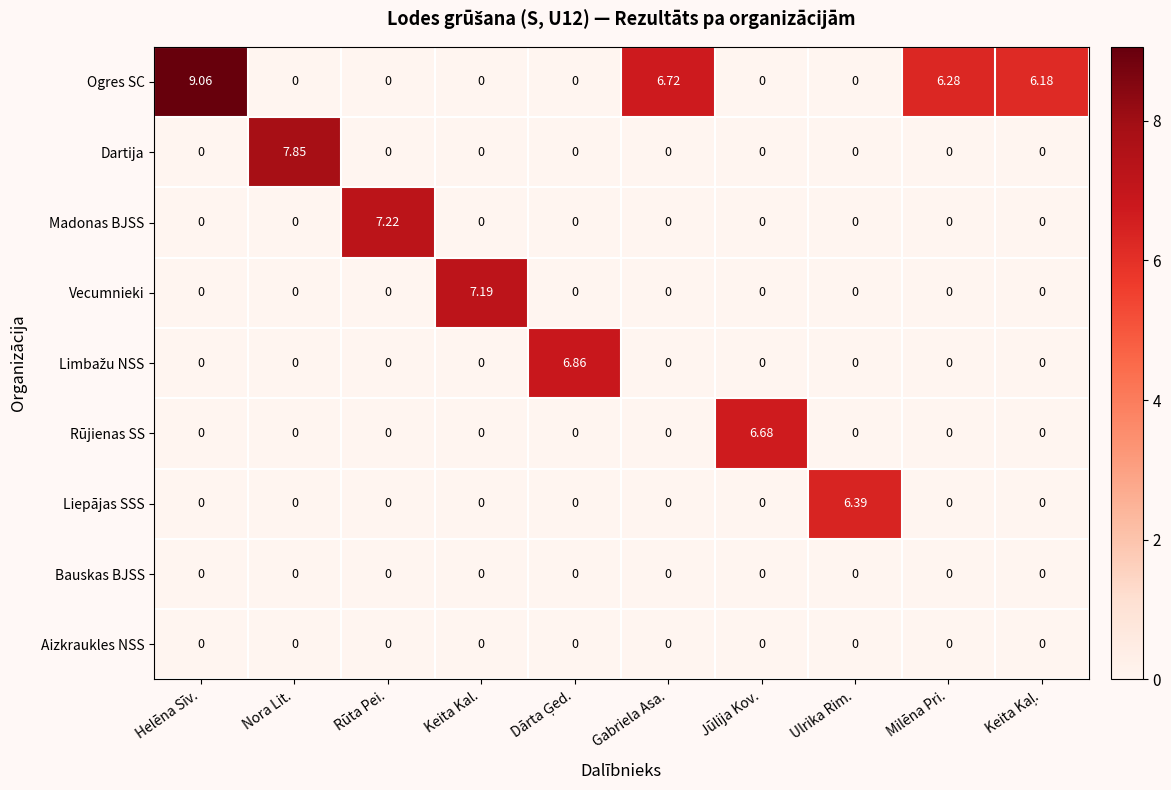

At which category does the chart reach its peak across all series?

Helēna Sīv.